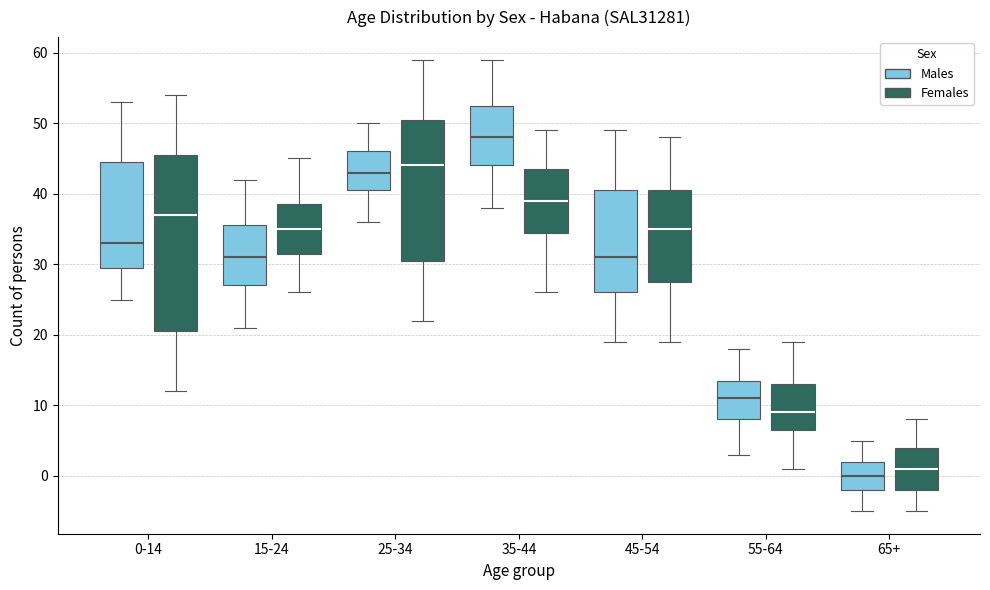

Reading left to right, read every box against the y-axis: the position of its median line, the range the box covers, and the ends of its whiskers. The values are not printed on the chart, so give them approximately, as read against the axis.

0-14 (Males): median 33, box 30 to 45, whiskers 25 to 53
0-14 (Females): median 37, box 21 to 46, whiskers 12 to 54
15-24 (Males): median 31, box 27 to 36, whiskers 21 to 42
15-24 (Females): median 35, box 32 to 39, whiskers 26 to 45
25-34 (Males): median 43, box 41 to 46, whiskers 36 to 50
25-34 (Females): median 44, box 31 to 51, whiskers 22 to 59
35-44 (Males): median 48, box 44 to 53, whiskers 38 to 59
35-44 (Females): median 39, box 35 to 44, whiskers 26 to 49
45-54 (Males): median 31, box 26 to 41, whiskers 19 to 49
45-54 (Females): median 35, box 28 to 41, whiskers 19 to 48
55-64 (Males): median 11, box 8 to 14, whiskers 3 to 18
55-64 (Females): median 9, box 7 to 13, whiskers 1 to 19
65+ (Males): median 0, box -2 to 2, whiskers -5 to 5
65+ (Females): median 1, box -2 to 4, whiskers -5 to 8